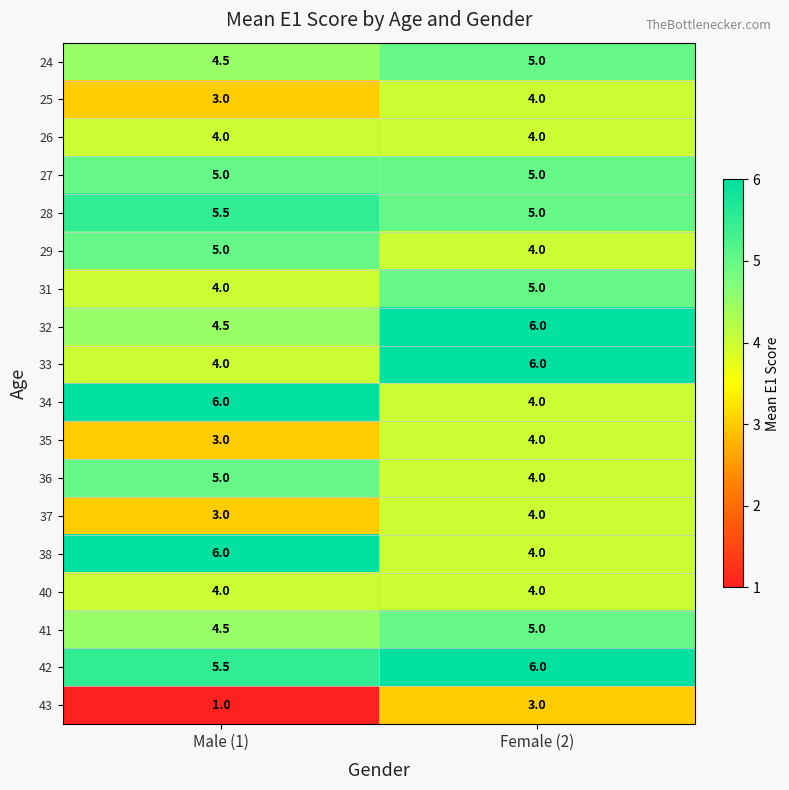

List the labels in order of 41 value, largest first.

Female (2), Male (1)